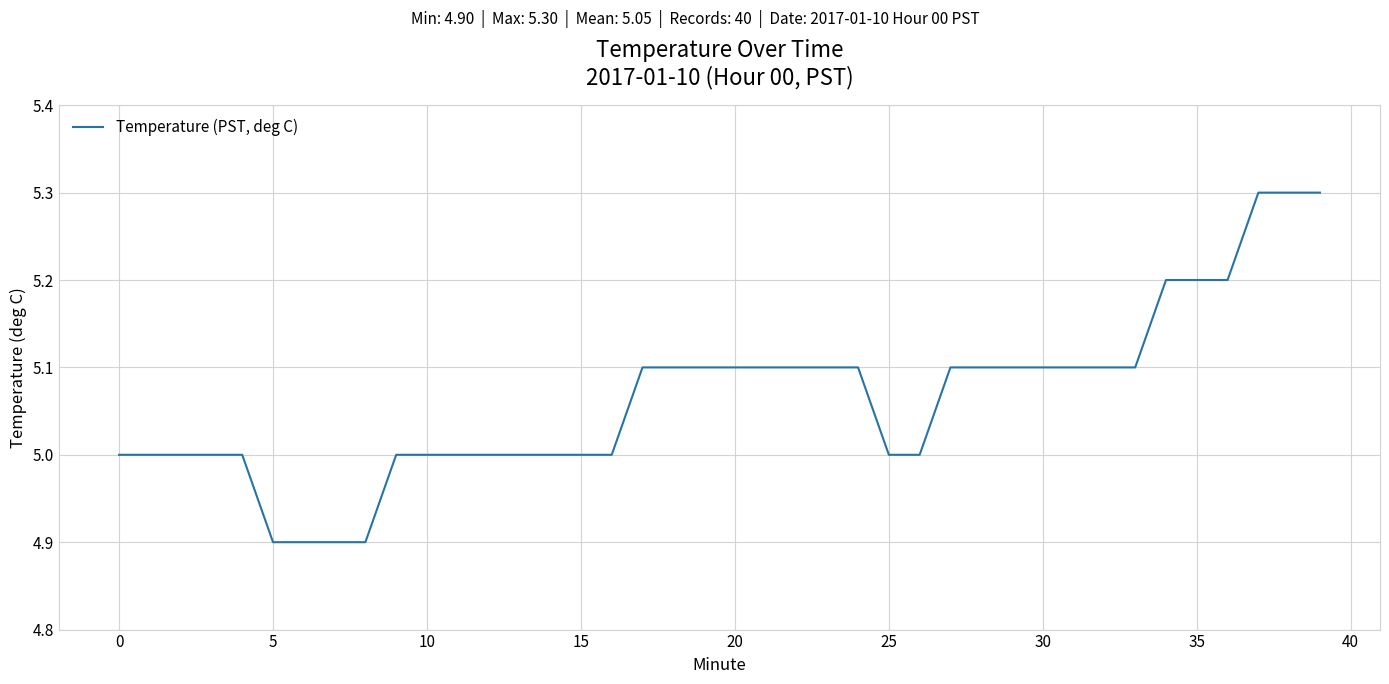

How many values are between 5 and 6?

36